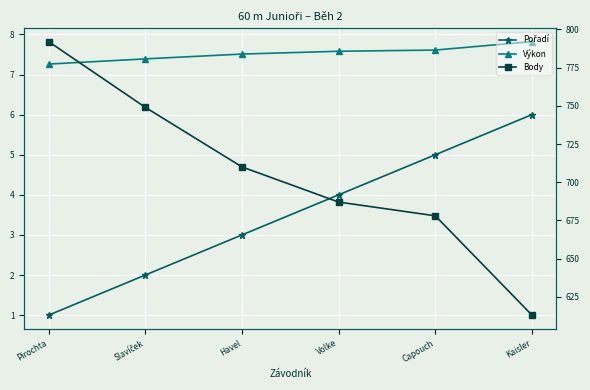

Which series has the largest range (max minus min)?

Body